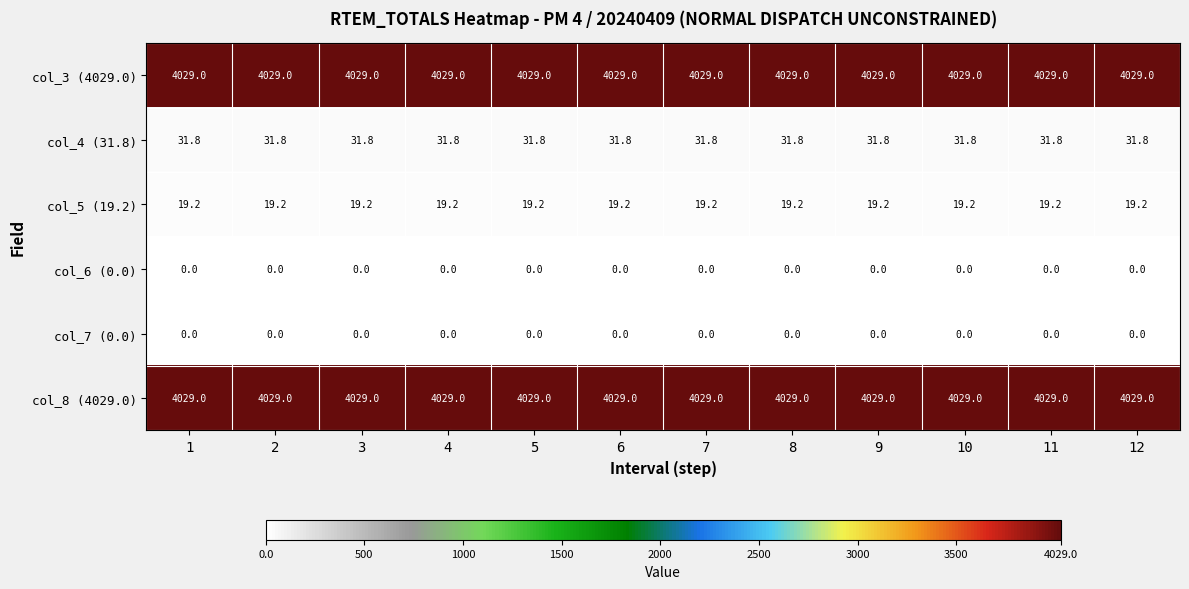

What is the maximum value shown in the chart?

4029.0